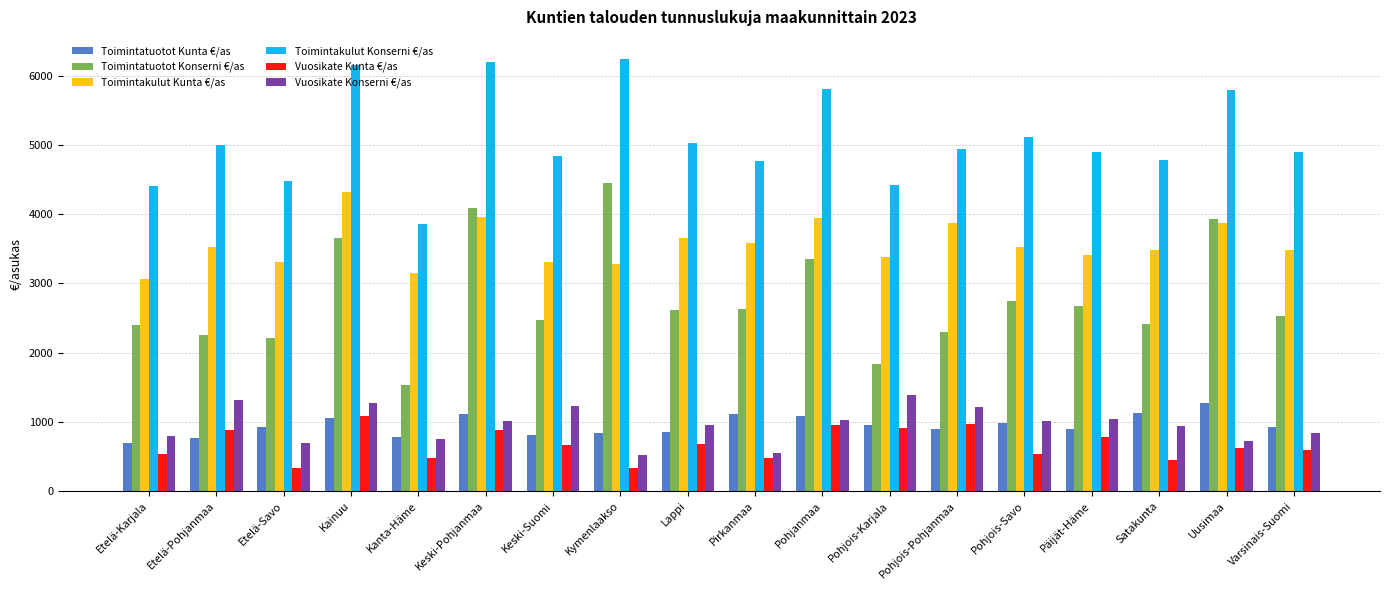

What position from the left is Pirkanmaa?

10